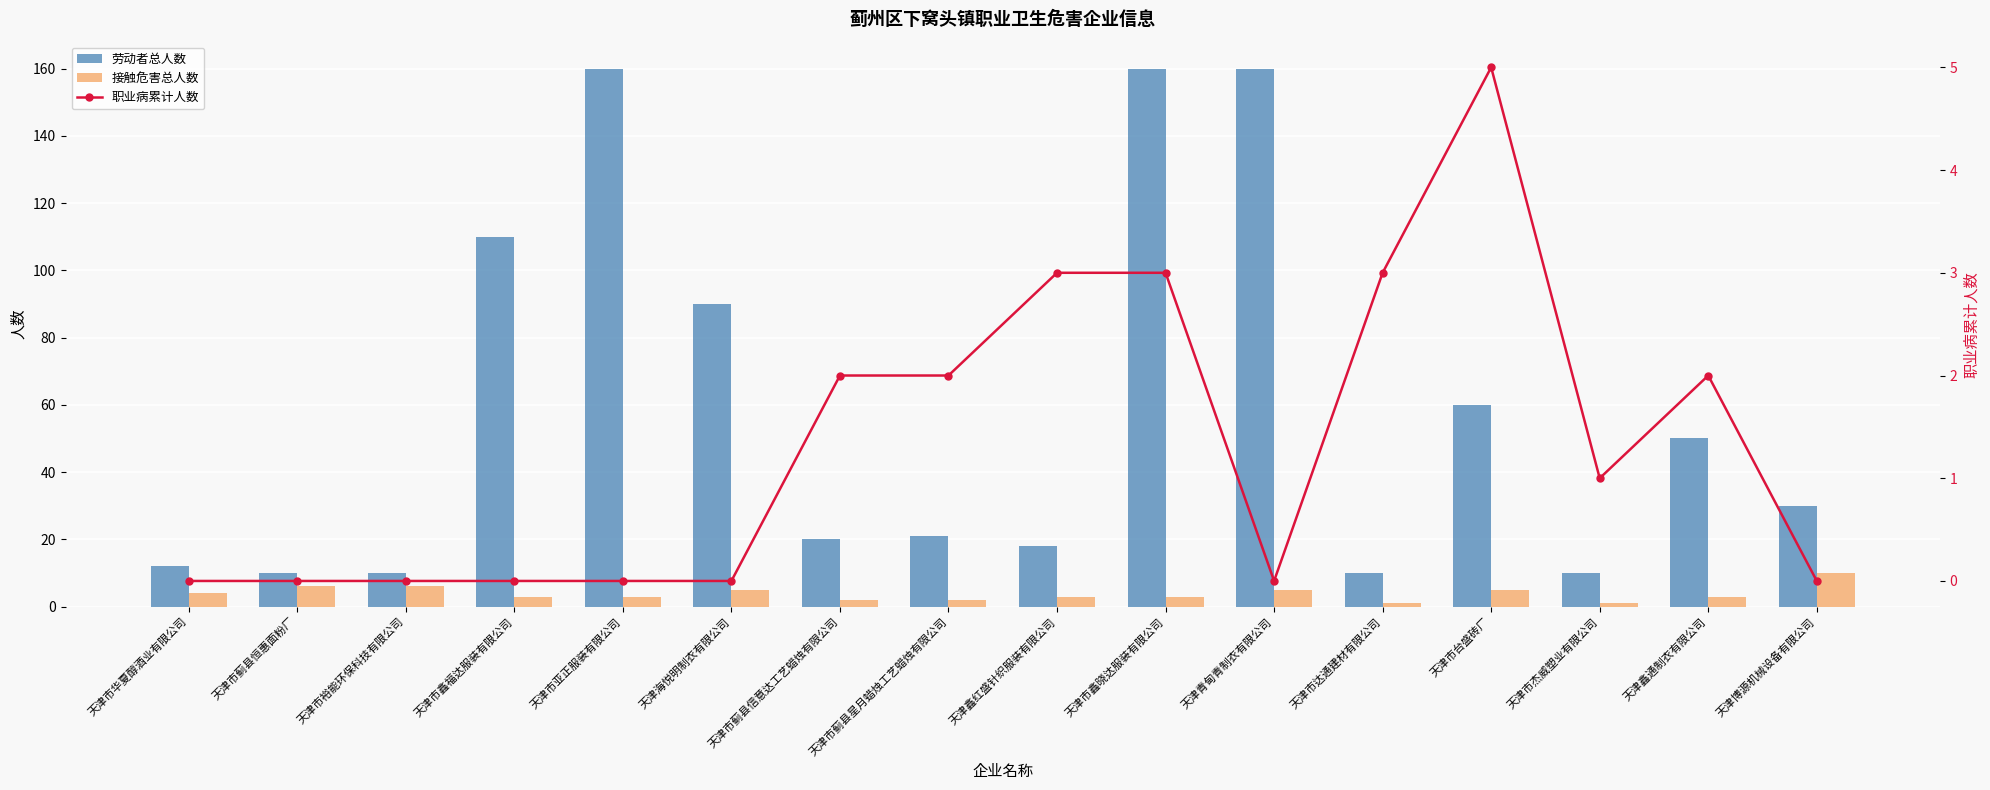

What is the label of the 12th bar from the left?

天津市达通建材有限公司